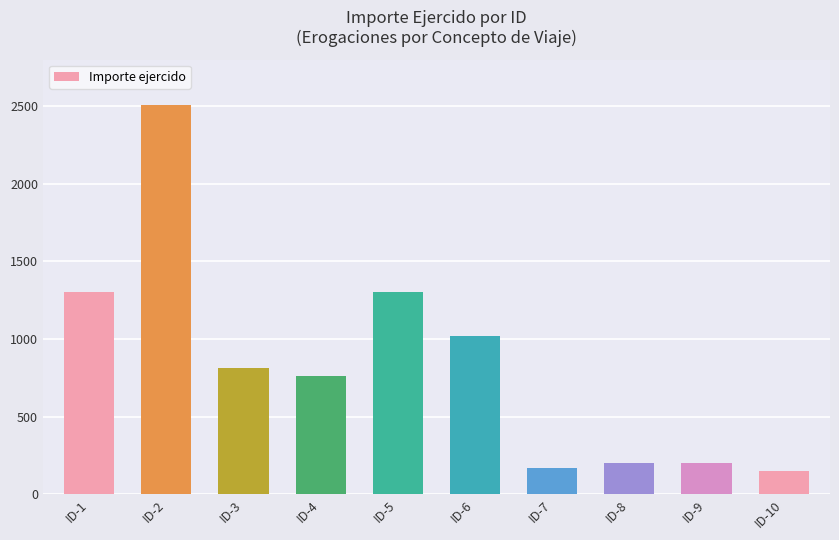

Is it true that the value at ID-2 is 2510?

True